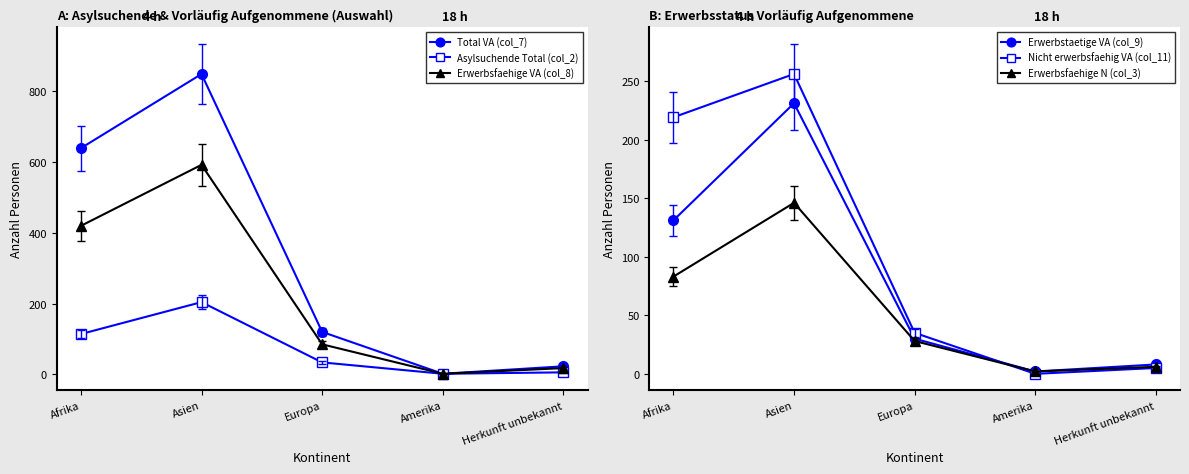

Rank the categories by Erwerbsfaehige N (col_3) value from lowest to highest.

Amerika, Herkunft unbekannt, Europa, Afrika, Asien